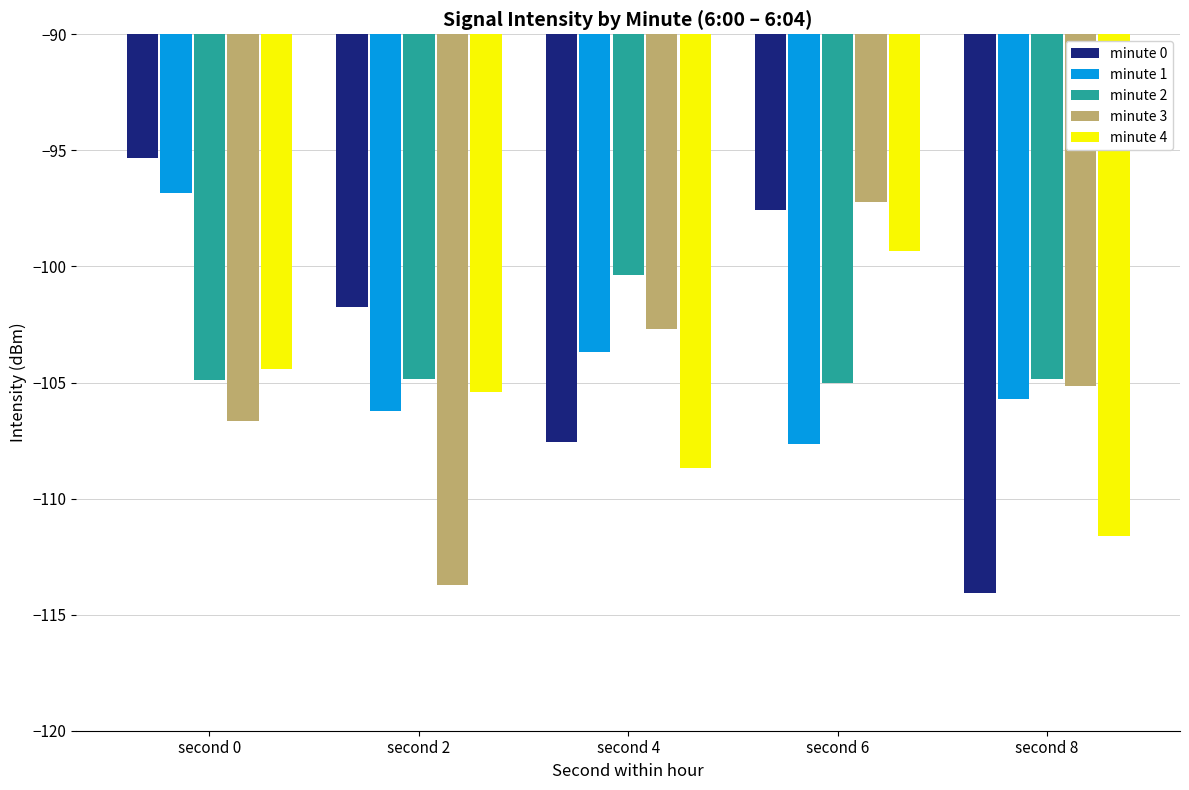

Which series has the widest spread of values?

minute 0